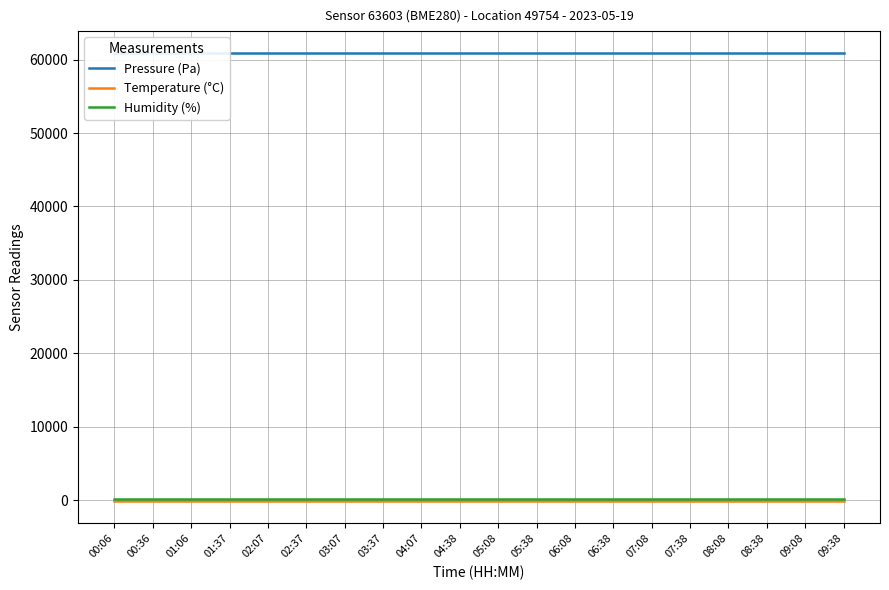

List the series in order of their peak value, lowest first.

Temperature (°C), Humidity (%), Pressure (Pa)